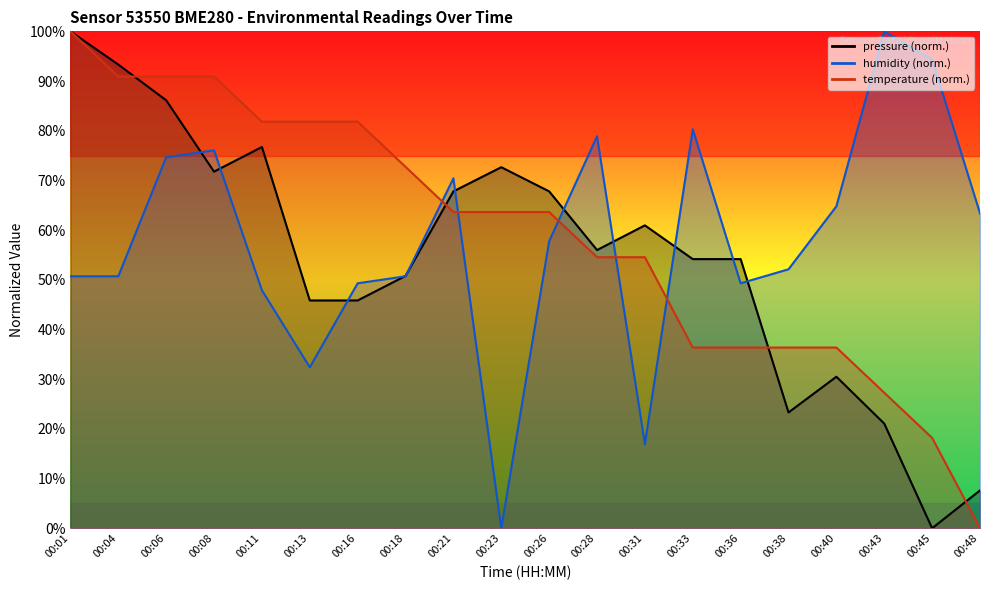

What is the value of the temperature point at the 3rd from the left?

90.9